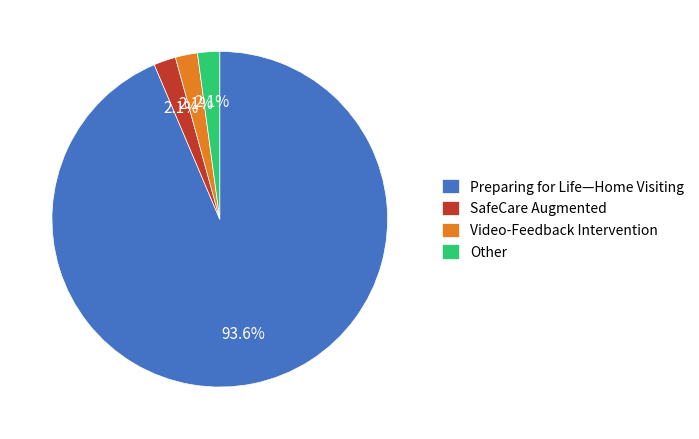

What is the largest slice in the pie chart?

Preparing for Life—Home Visiting